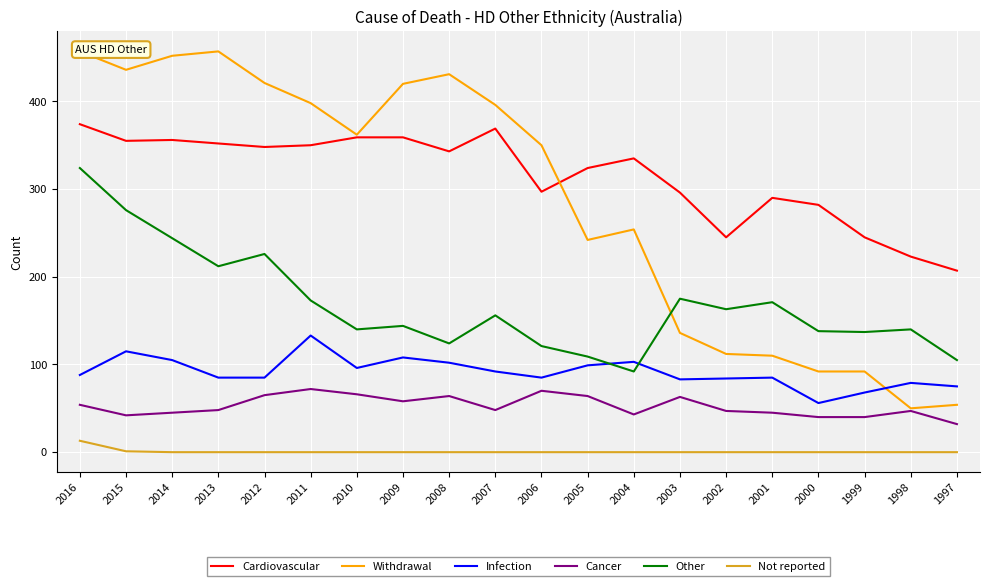

Which series has the largest range (max minus min)?

Withdrawal